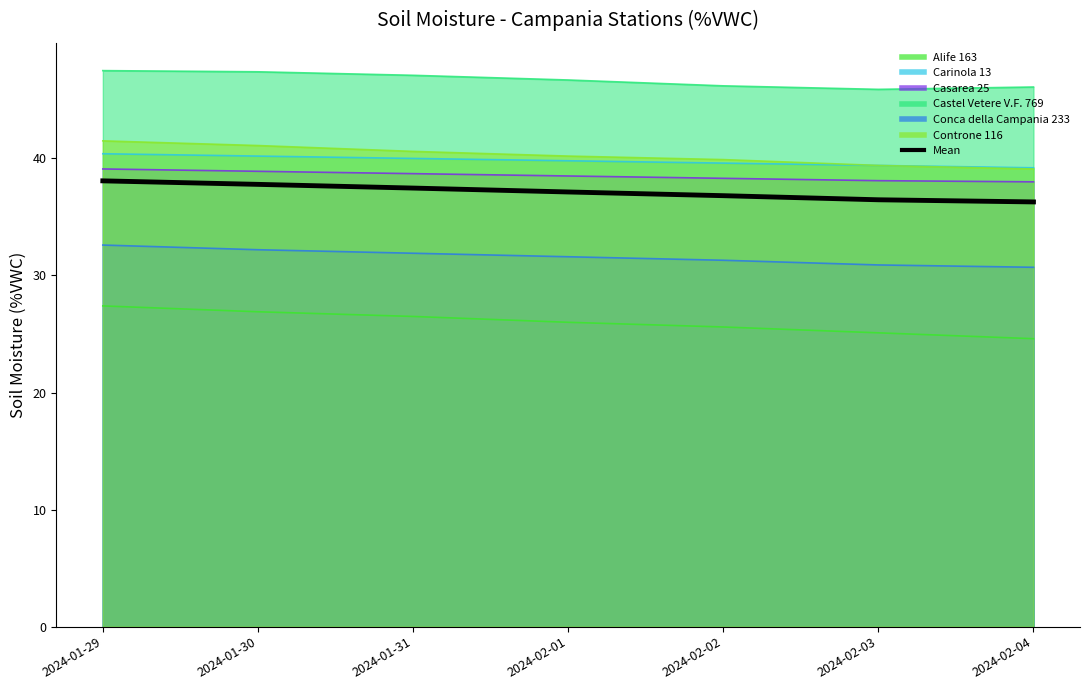

What is the change in value from 2024-01-30 to 2024-02-03?

-1.3